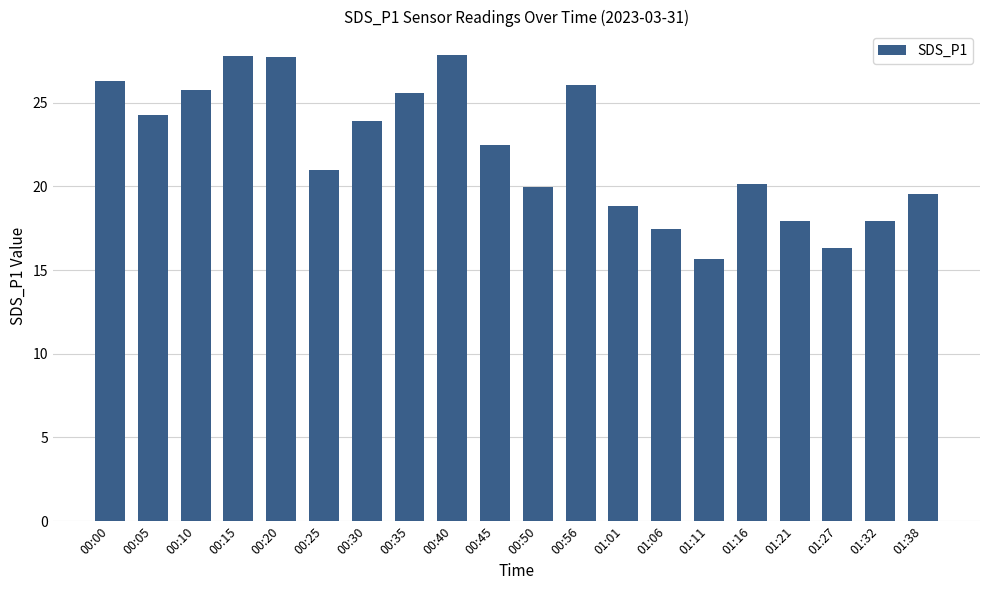

Count the number of values greater than 22.

10